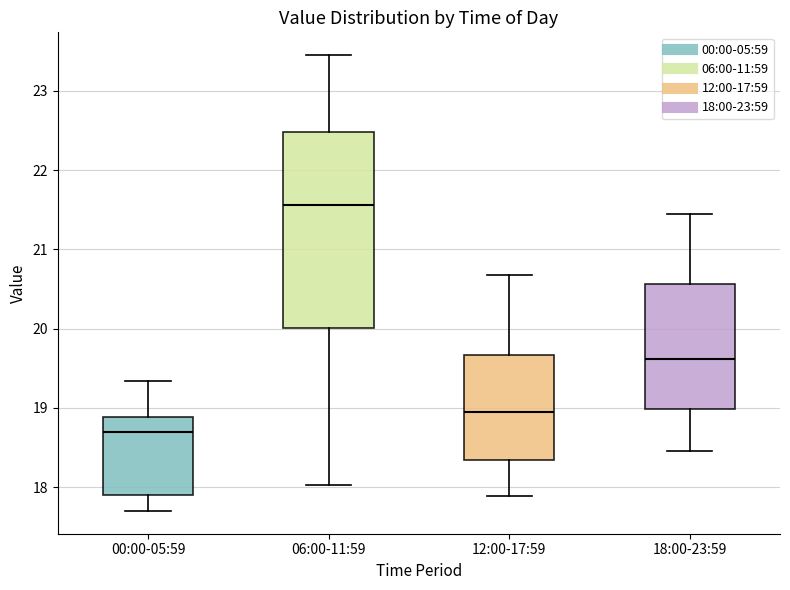

Reading left to right, transcribe this box plot: for each box, give where its median line is, the range the box spans, and where its two whiskers end, as read against the y-axis. The values are not printed on the chart, so give them approximately, as read against the axis.

00:00-05:59: median 18.7, box 17.9 to 18.9, whiskers 17.7 to 19.3
06:00-11:59: median 21.6, box 20.0 to 22.5, whiskers 18.0 to 23.5
12:00-17:59: median 19.0, box 18.3 to 19.7, whiskers 17.9 to 20.7
18:00-23:59: median 19.6, box 19.0 to 20.6, whiskers 18.5 to 21.5